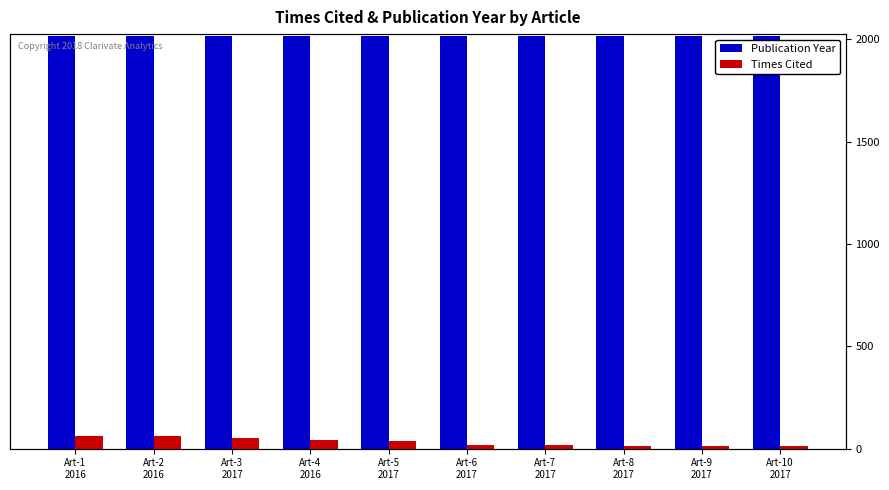

What is the approximate value of Times Cited at Art-1
2016?

63